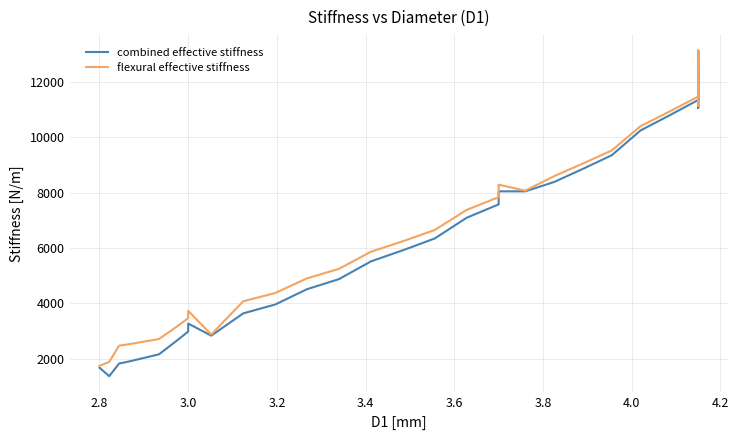

At which label does combined effective stiffness reach its minimum?

2.8